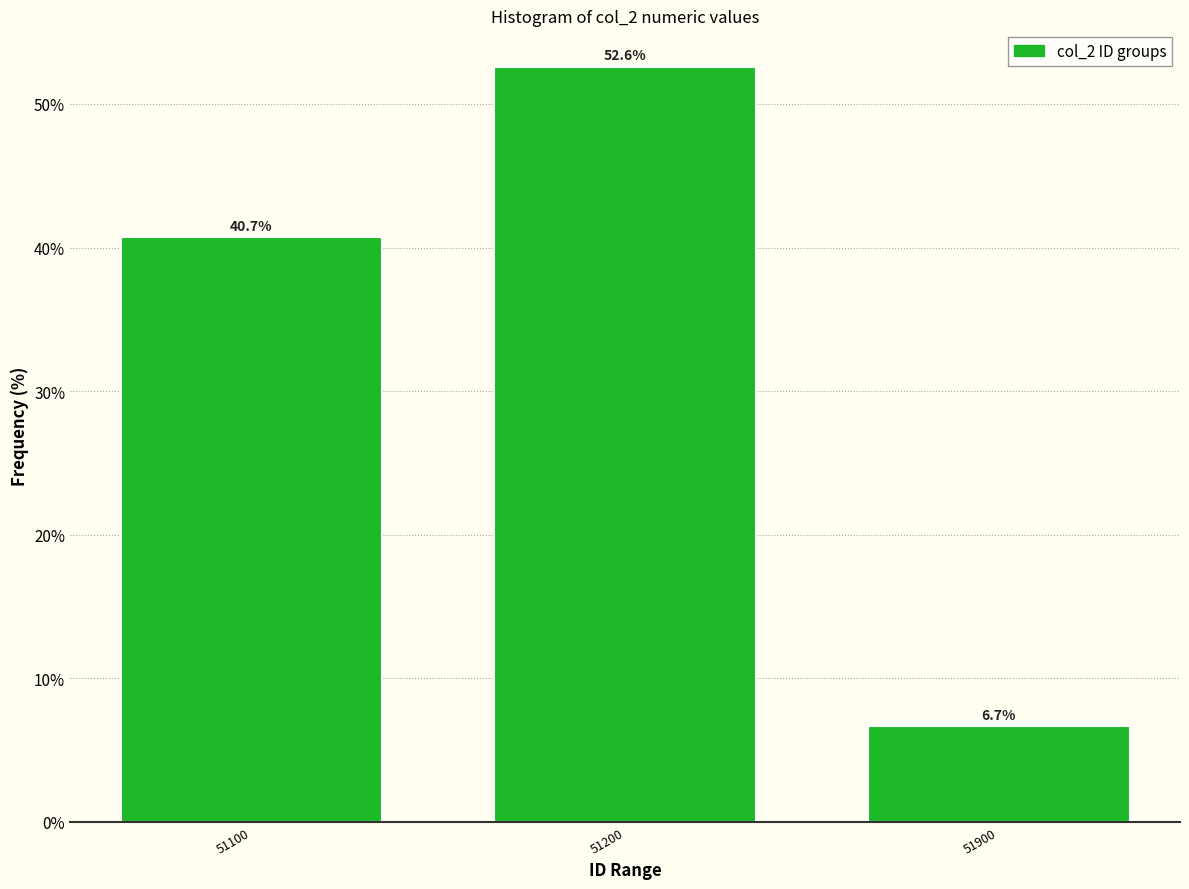

Reading left to right, transcribe all the data shown in this chart.

51100=40.7	51200=52.6	51900=6.7